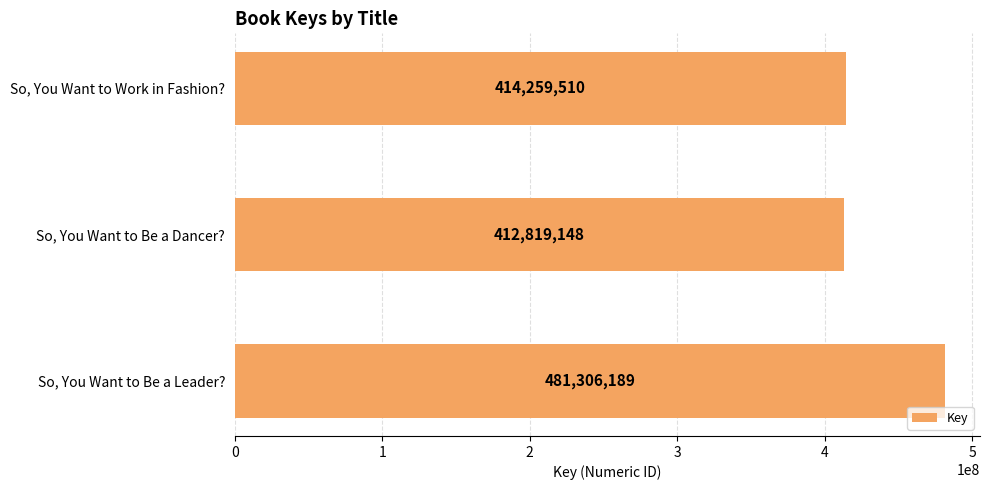

Does the chart contain any negative values?

No